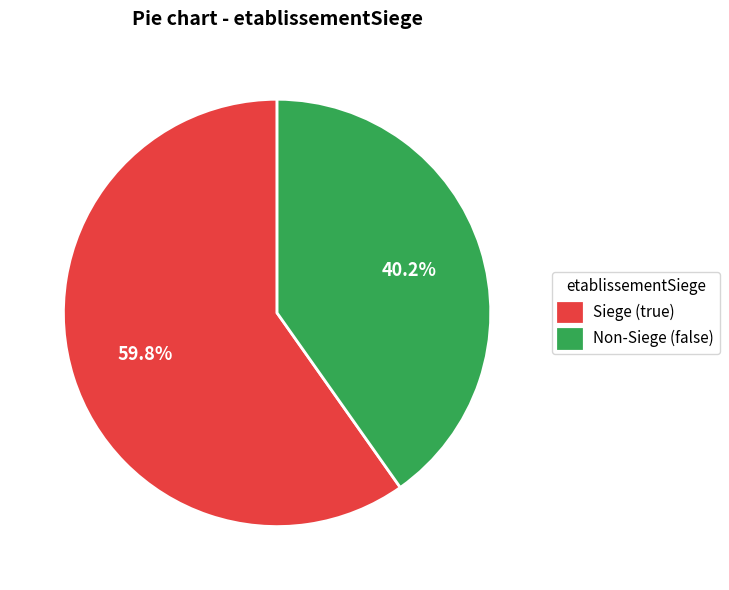

Do Siege (true) and Non-Siege (false) together represent more than half of the pie?

Yes